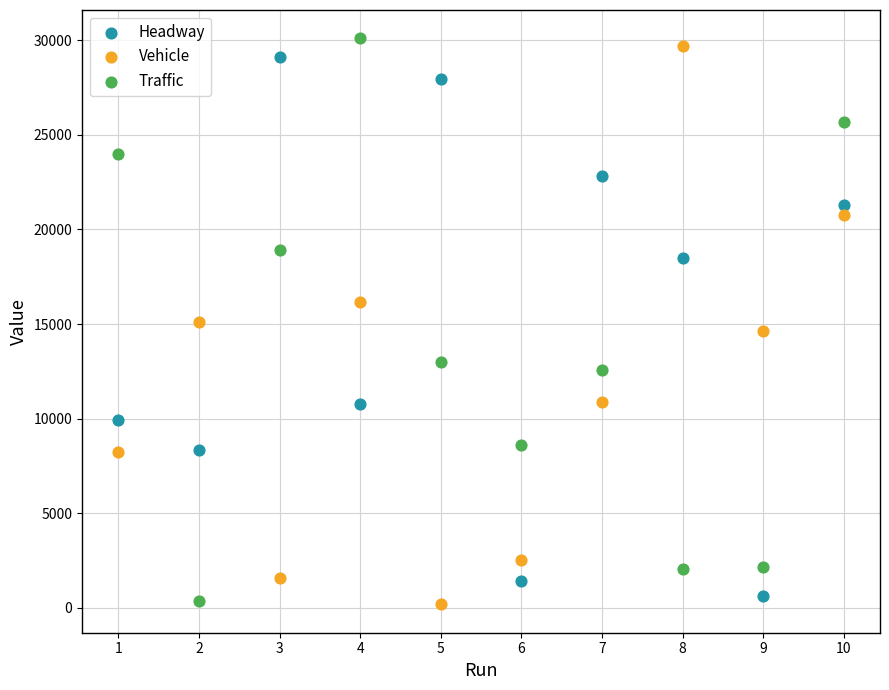

Across all data points, what is the range of X values (max minus min)?

9